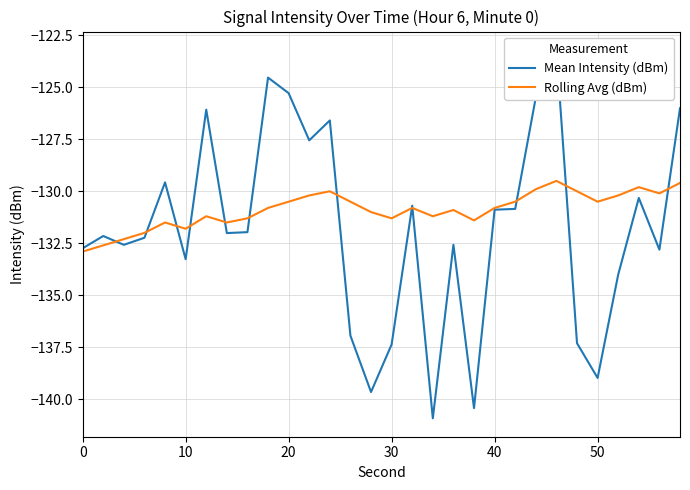

What is the difference between the maximum and second lowest values in the Mean Intensity (dBm) series?

17.2